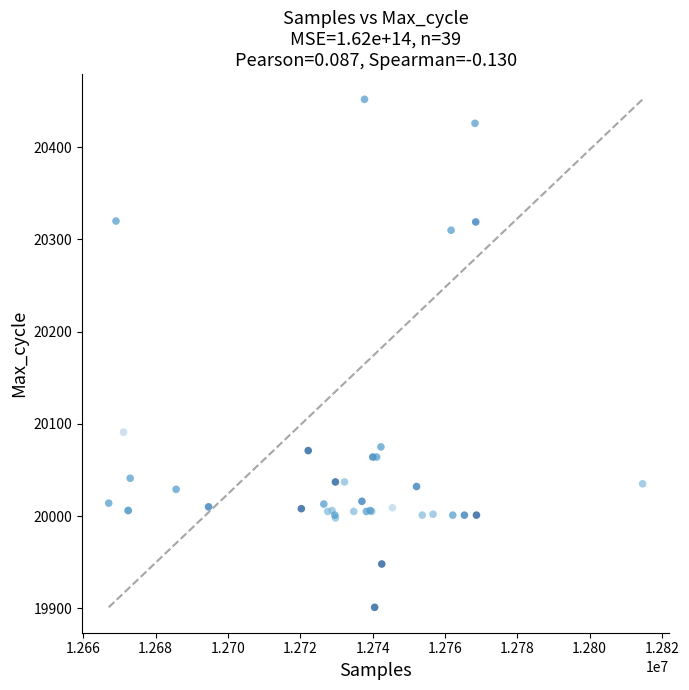

What Y value in the scatter plot is closest to 20176?

20091